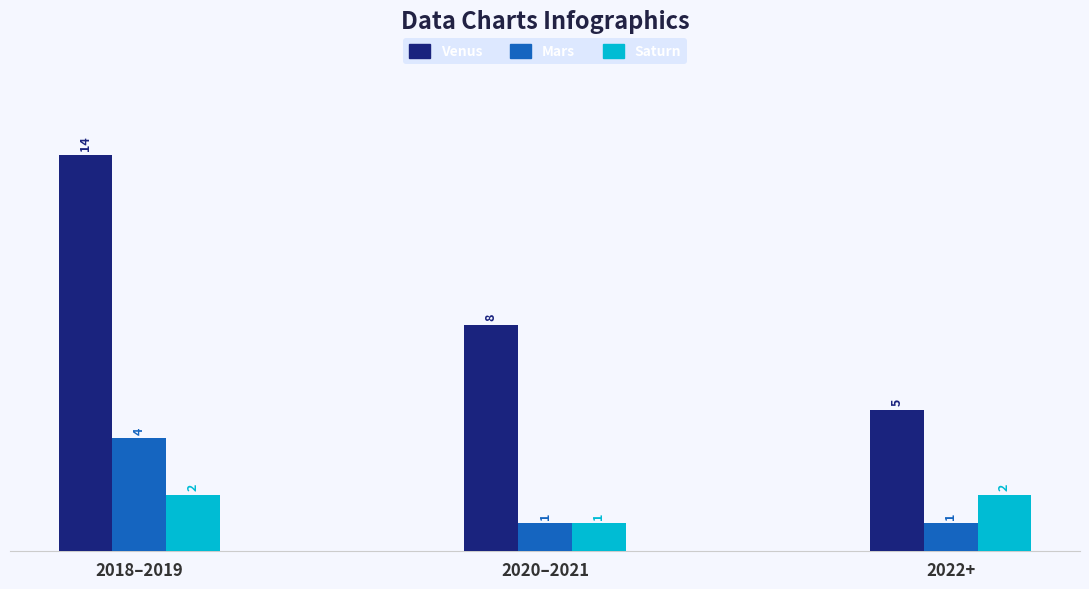

What is the average value of the Venus series?

9